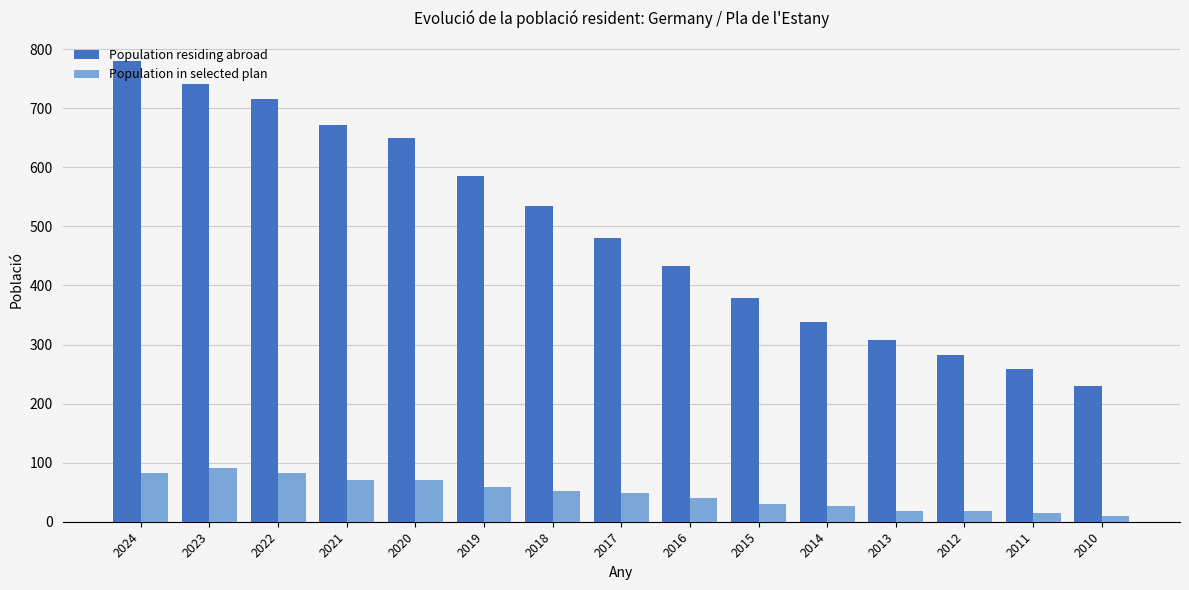

At which category is the sum across all series the highest?

2024